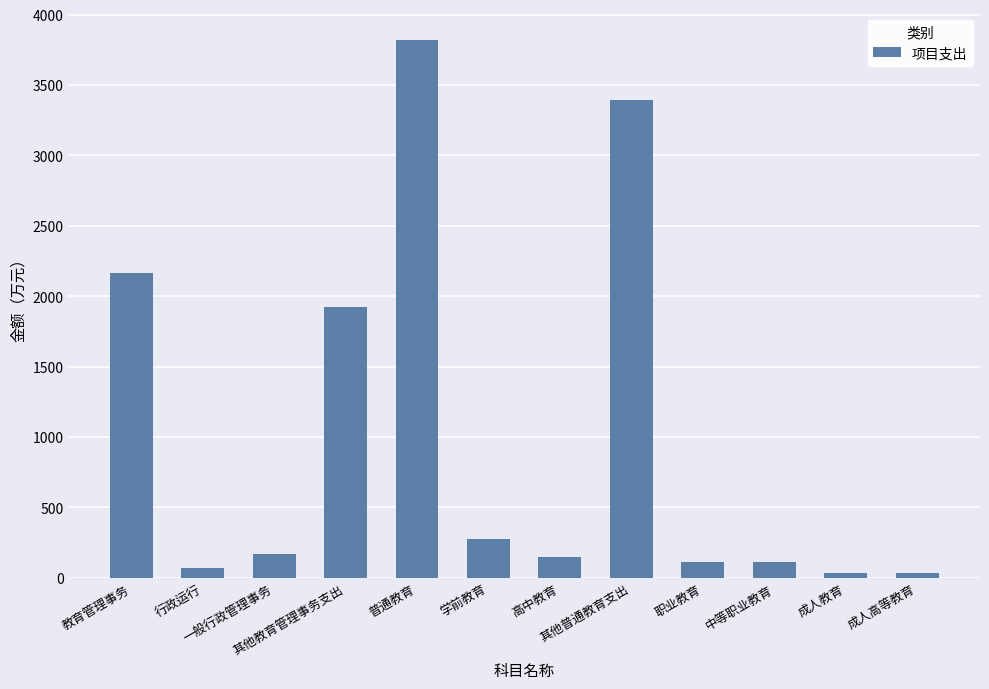

Which category has the highest value across all series?

普通教育